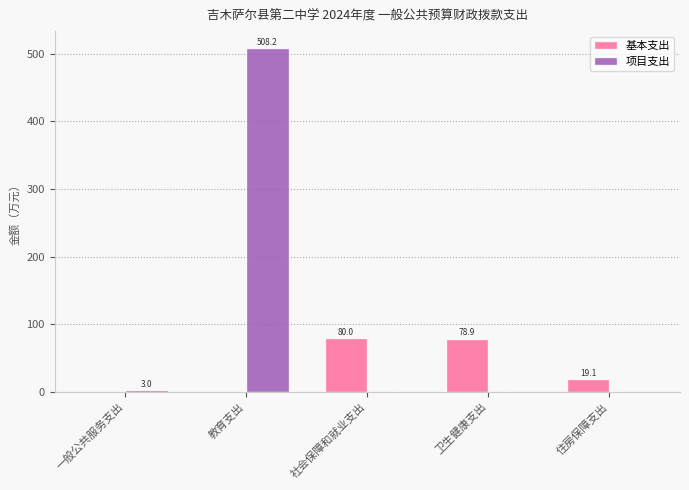

What are all the series names shown in the legend?

基本支出, 项目支出